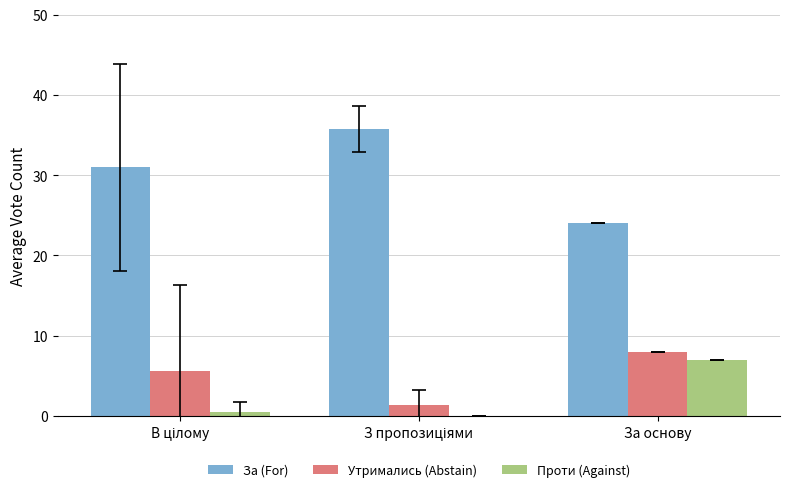

Which series has the largest total across all categories?

За (For)